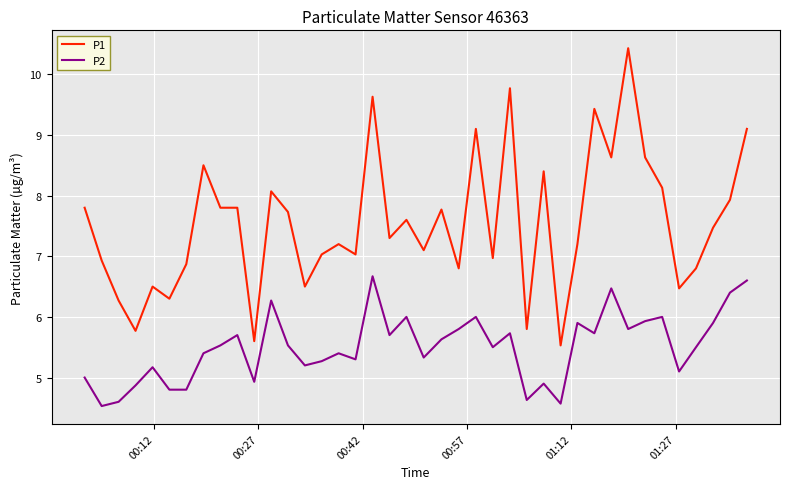

How many values in the P1 series are below 7?

14